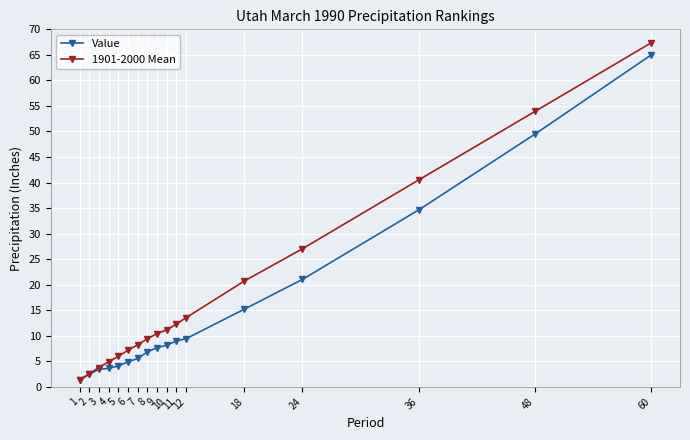

Rank the series by their average value, from highest to lowest.

1901-2000 Mean, Value